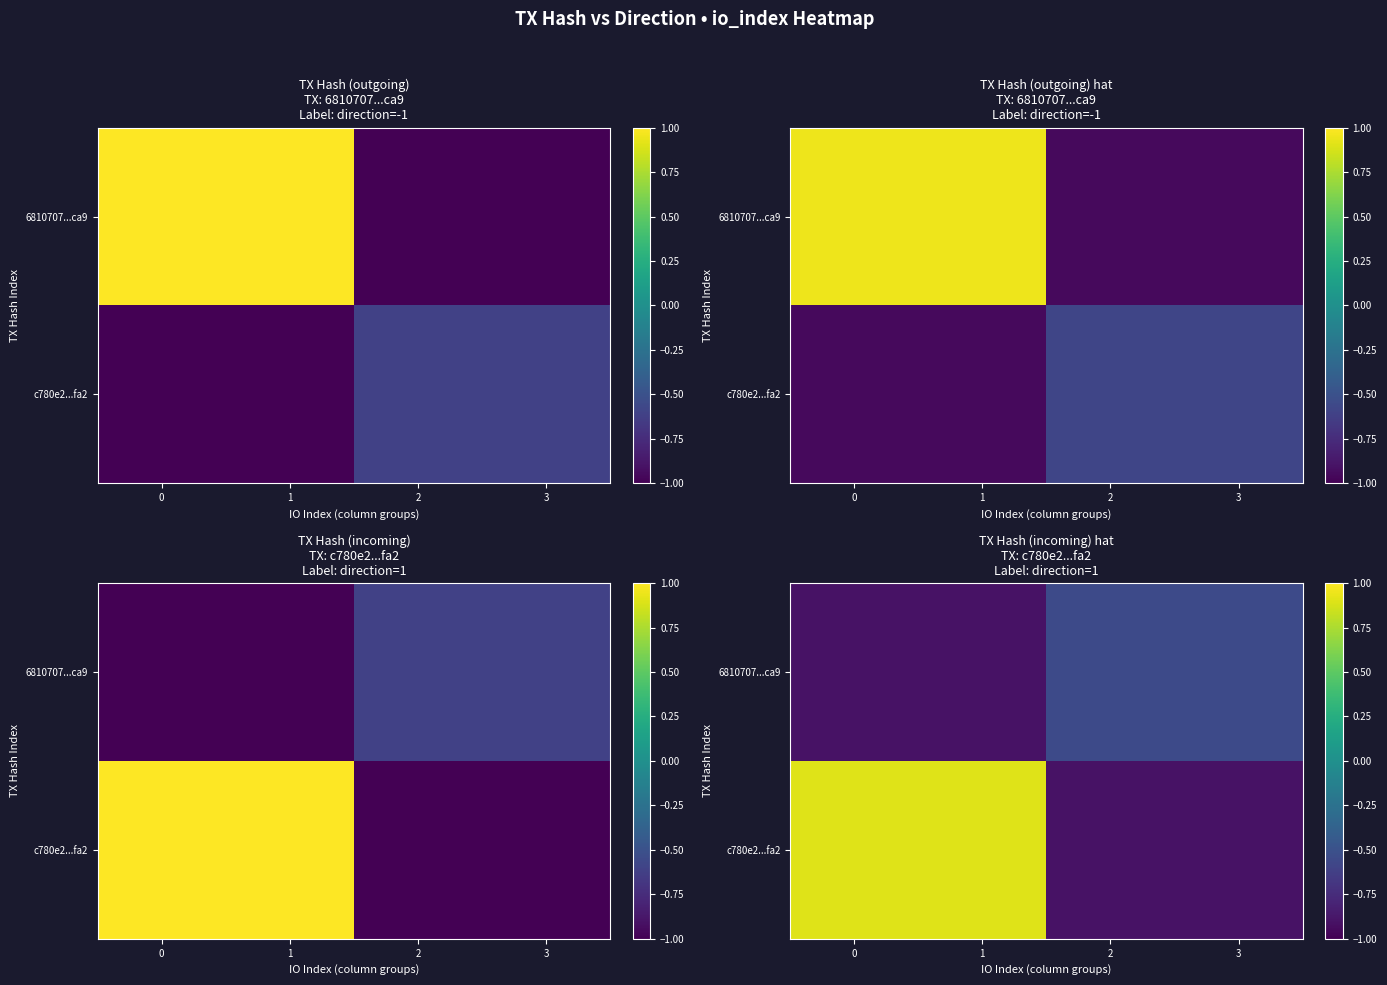

List the labels in order of 6810707...ca9 value, smallest first.

0, 1, 2, 3